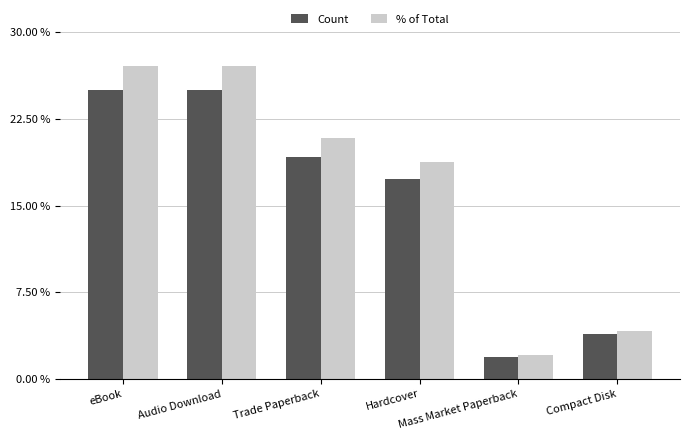

True or false: % of Total has a value of 32.2 at Hardcover.

False